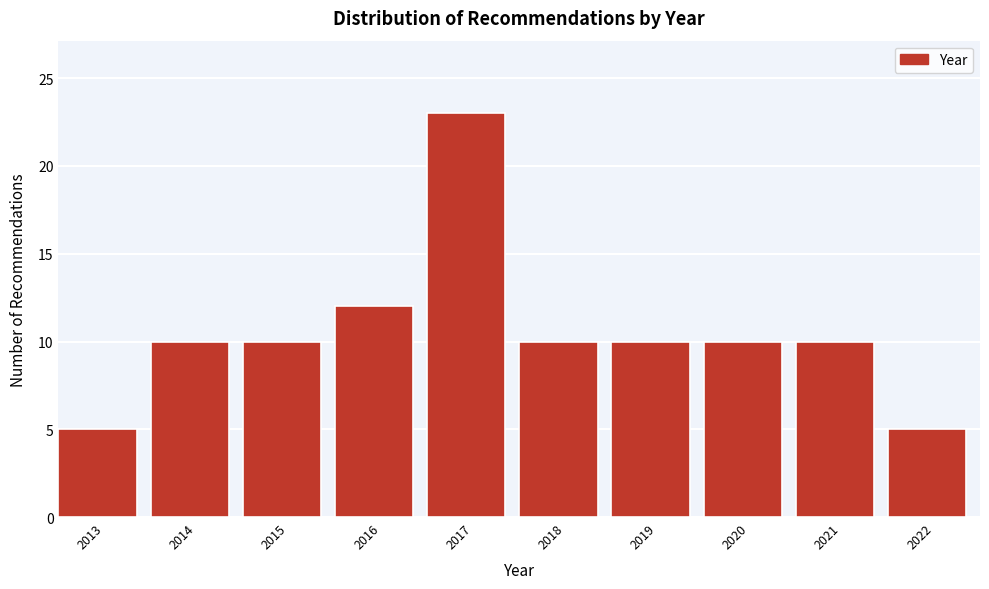

Reading left to right, what are all the values shown in this chart?

5	10	10	12	23	10	10	10	10	5